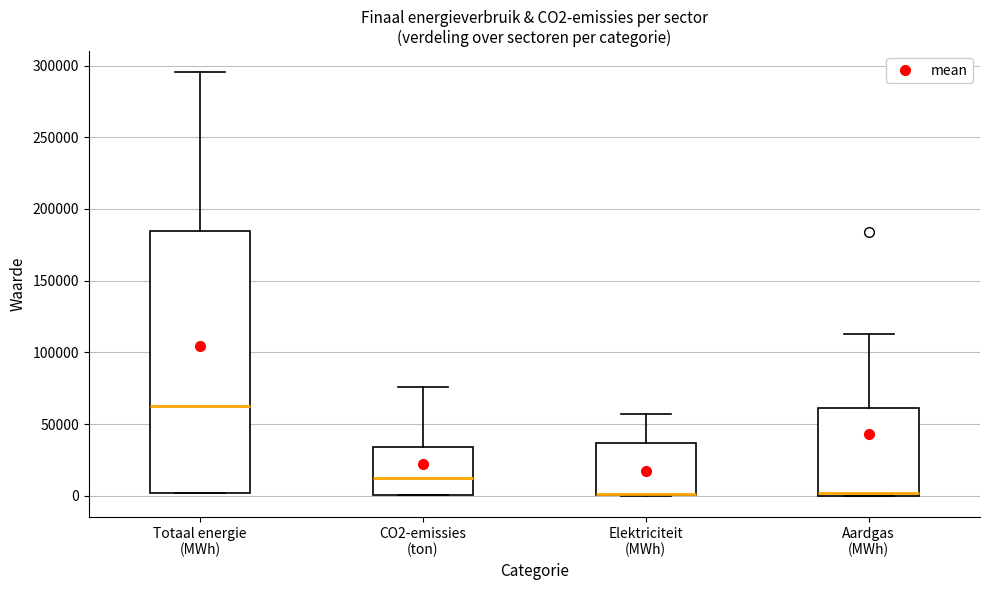

Comparing the boxes themselves (not the whiskers), which one is the tallest?

Totaal energie (MWh)